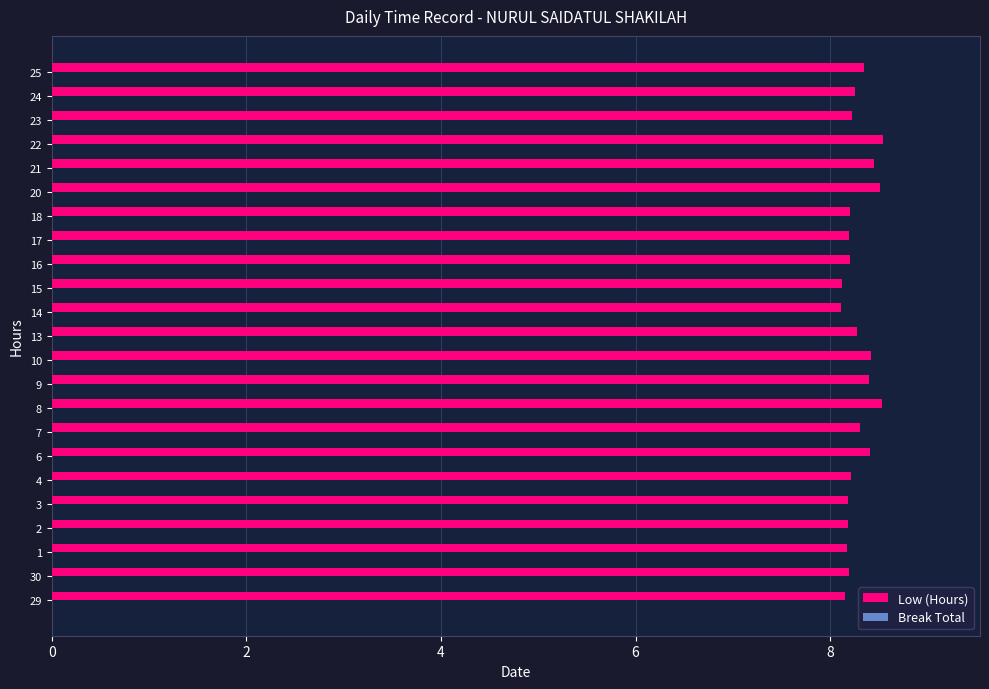

What is the change in value from 4 to 9?

+0.2